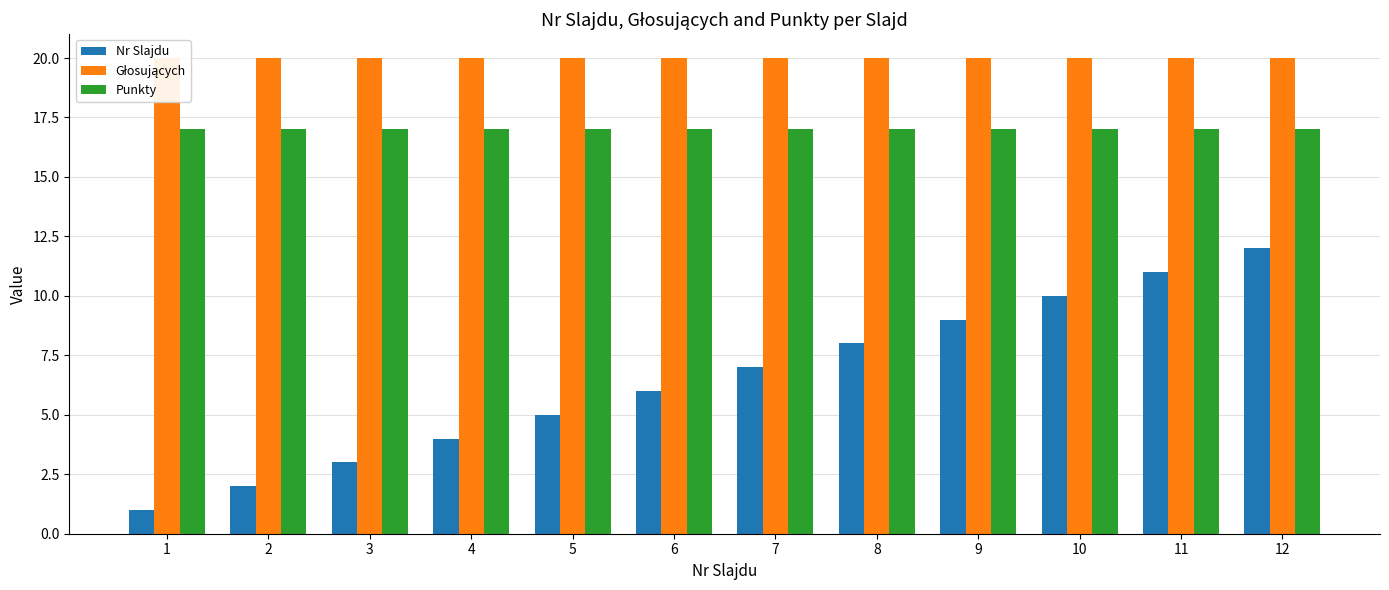

Reading left to right, extract all data points from this chart.

Nr Slajdu: 1	2	3	4	5	6	7	8	9	10	11	12
Głosujących: 20	20	20	20	20	20	20	20	20	20	20	20
Punkty: 17	17	17	17	17	17	17	17	17	17	17	17